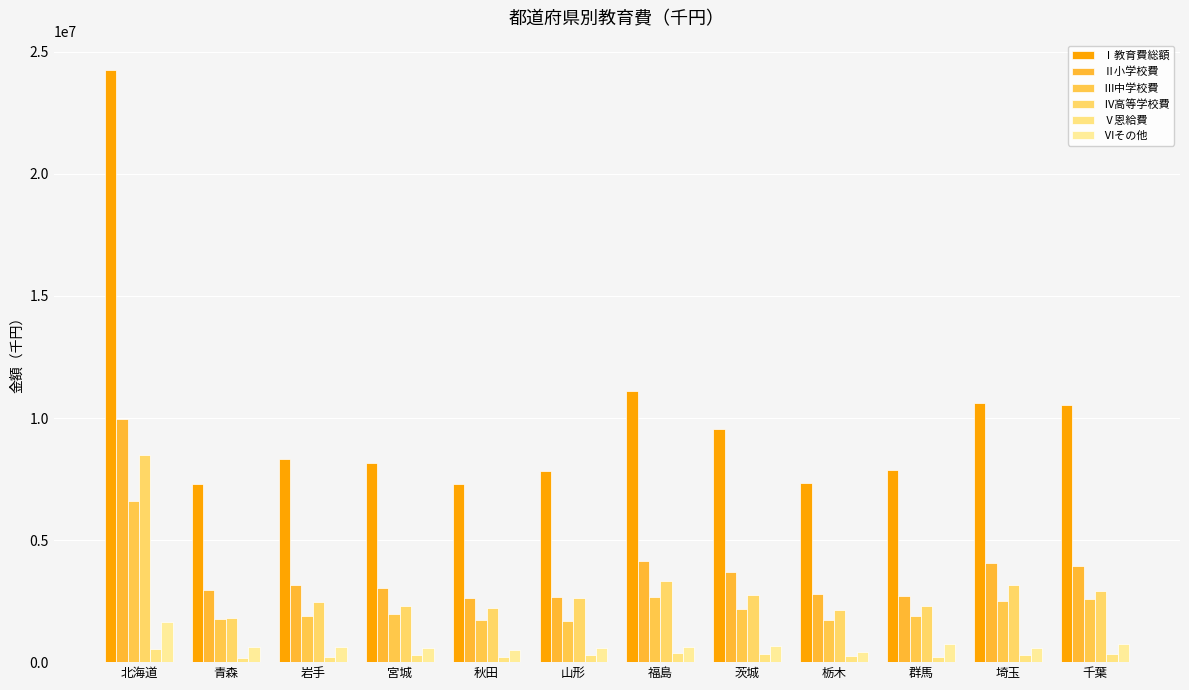

What are all the series names shown in the legend?

Ⅰ教育費総額, Ⅱ小学校費, Ⅲ中学校費, Ⅳ高等学校費, Ⅴ恩給費, Ⅵその他